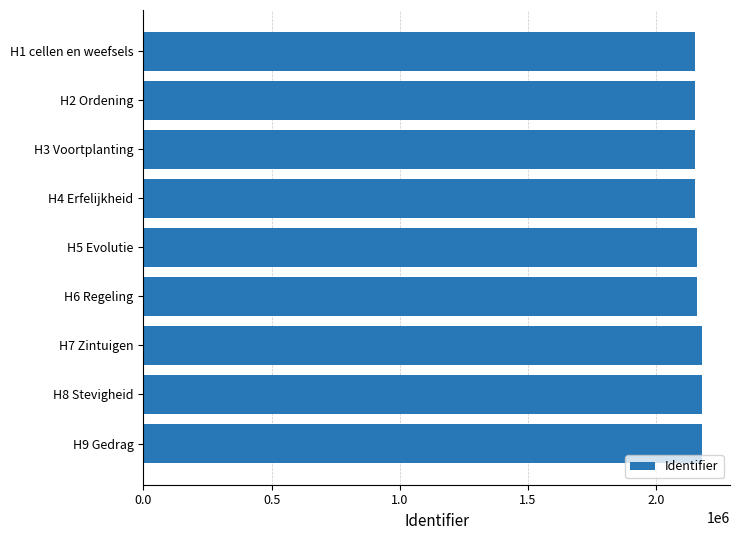

Count the number of data series in this chart.

1